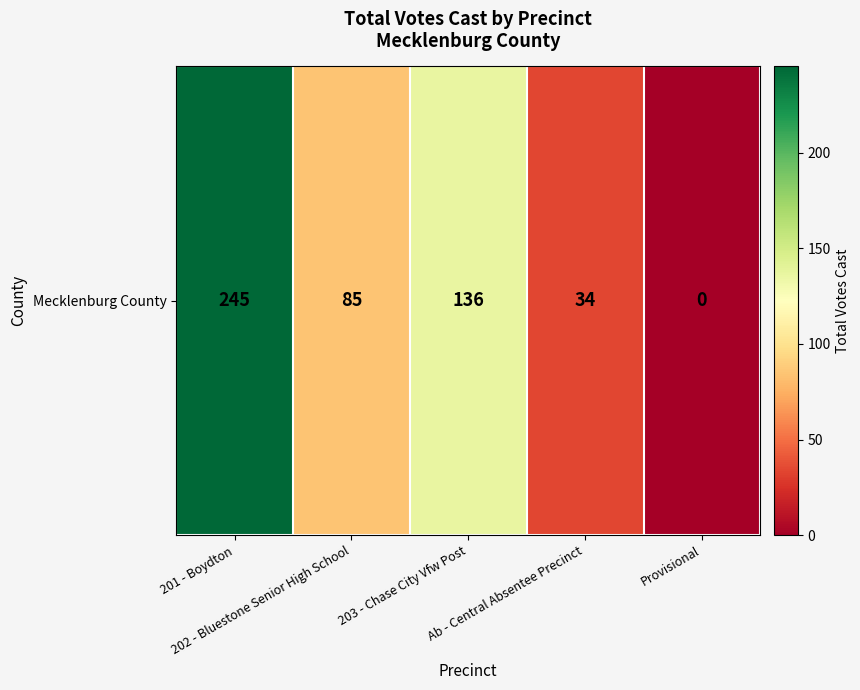

List the labels in order of value, smallest first.

Provisional, Ab - Central Absentee Precinct, 202 - Bluestone Senior High School, 203 - Chase City Vfw Post, 201 - Boydton